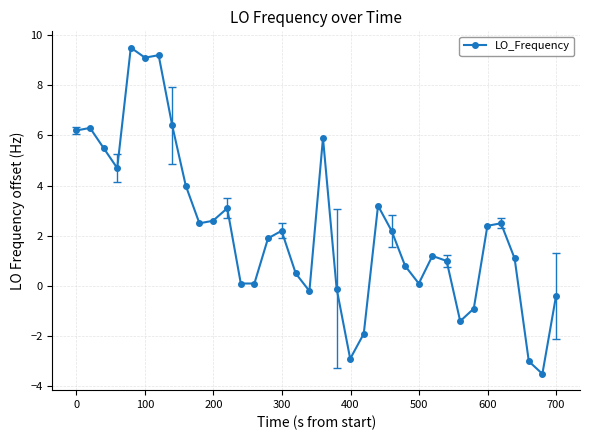

What is the greatest value displayed?

9.5